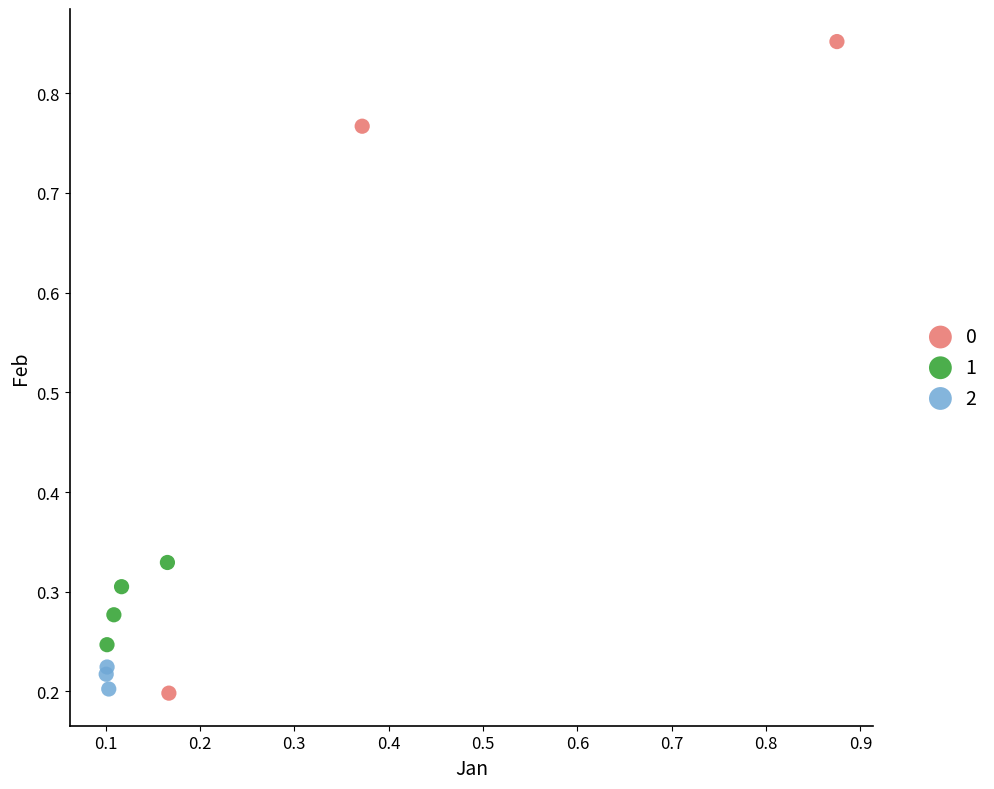

What are all the series names shown in the legend?

0, 1, 2